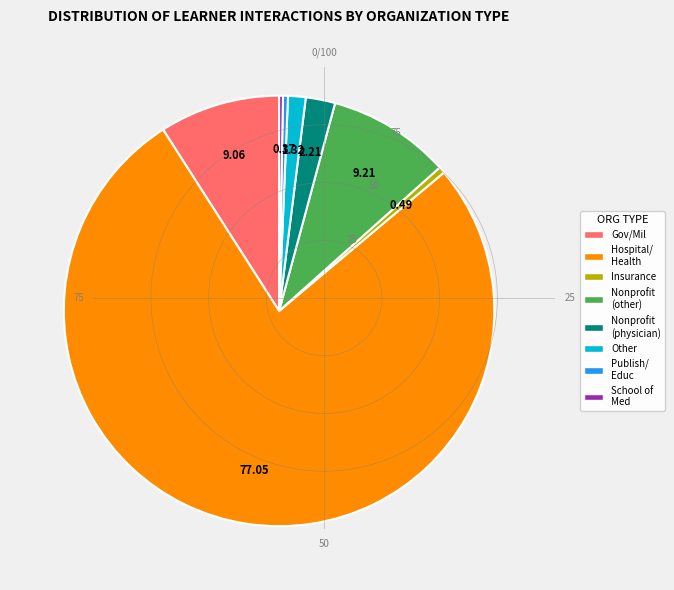

Do Hospital/ Health and Nonprofit (other) together represent more than half of the pie?

Yes